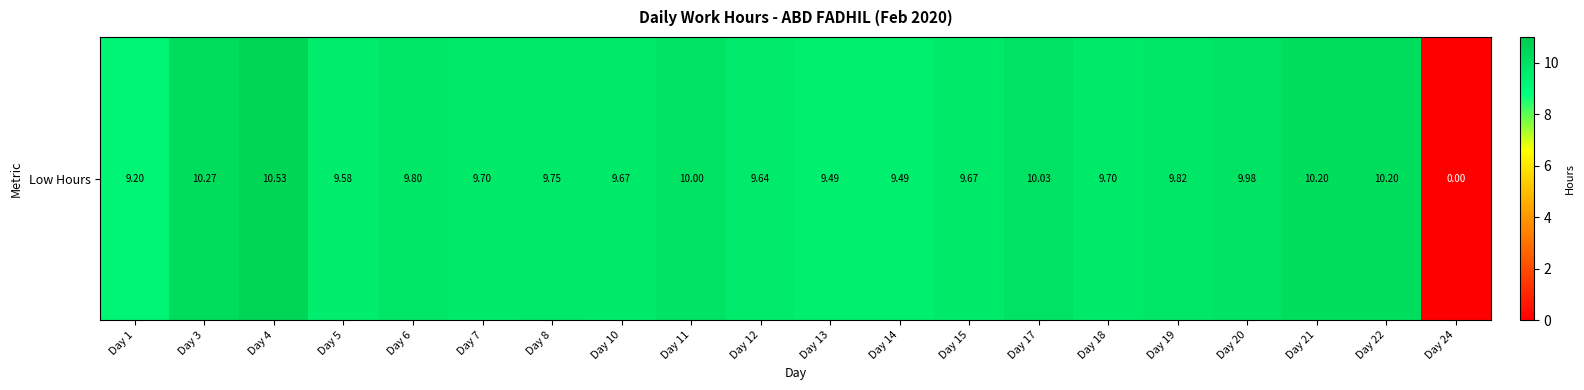

Reading left to right, what are all the values shown in this chart?

Day 1=9.2	Day 3=10.3	Day 4=10.5	Day 5=9.6	Day 6=9.8	Day 7=9.7	Day 8=9.8	Day 10=9.7	Day 11=10.0	Day 12=9.6	Day 13=9.5	Day 14=9.5	Day 15=9.7	Day 17=10.0	Day 18=9.7	Day 19=9.8	Day 20=10.0	Day 21=10.2	Day 22=10.2	Day 24=0.0